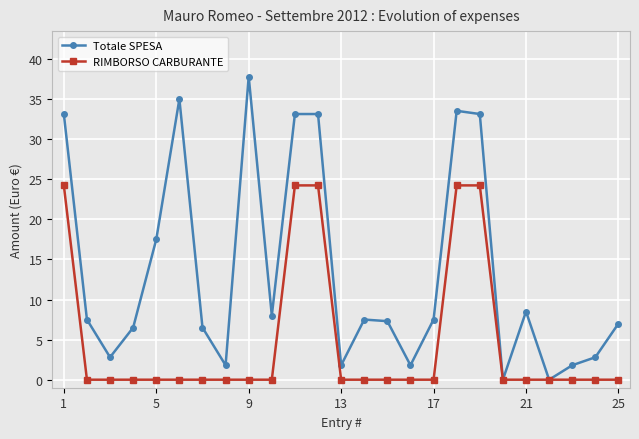

Reading left to right, list all the values displayed in this chart.

Totale SPESA: 33.1	7.5	2.8	6.5	17.5	35.0	6.5	1.8	37.8	8.0	33.1	33.1	1.8	7.5	7.3	1.8	7.5	33.5	33.1	0.0	8.5	0.0	1.8	2.8	7.0
RIMBORSO CARBURANTE: 24.2	0.0	0.0	0.0	0.0	0.0	0.0	0.0	0.0	0.0	24.2	24.2	0.0	0.0	0.0	0.0	0.0	24.2	24.2	0.0	0.0	0.0	0.0	0.0	0.0